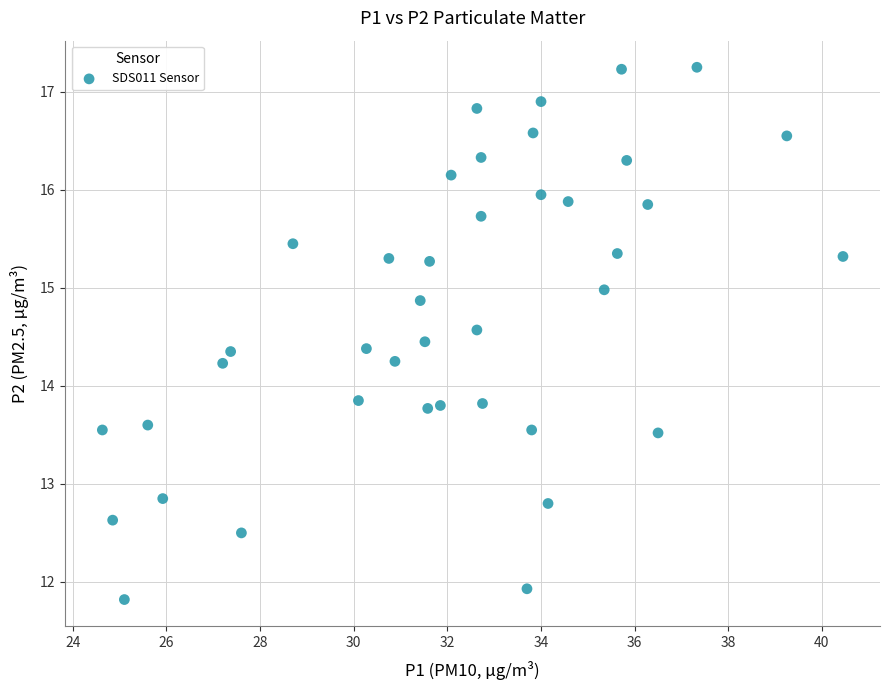

What is the range of Y values (max minus min)?

5.4